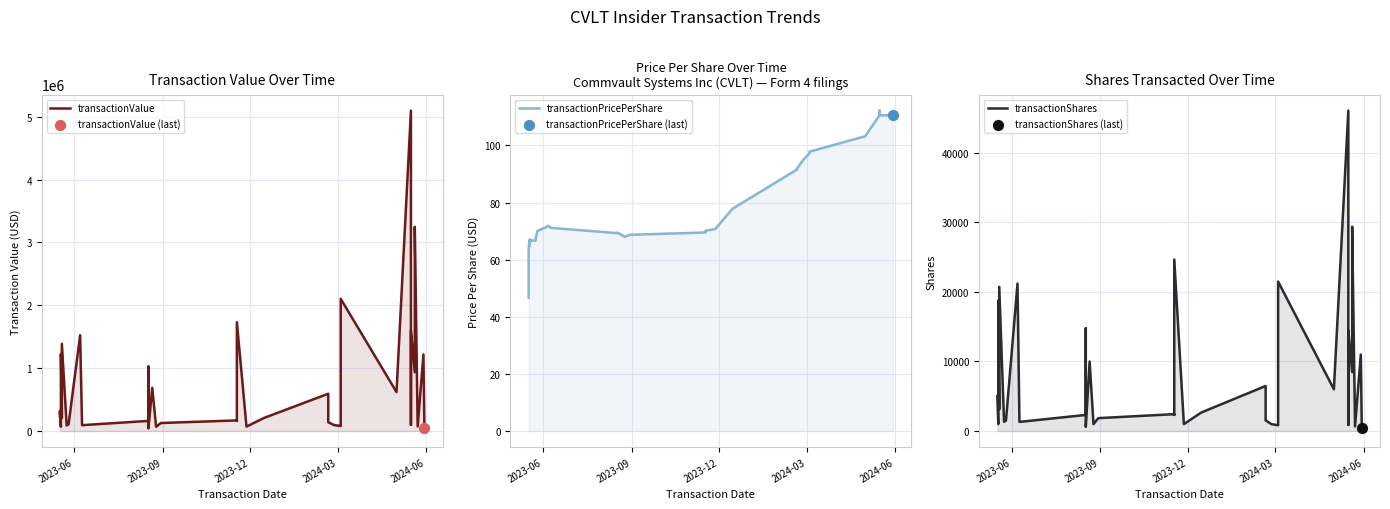

Which series contains the highest Y value?

transactionValue